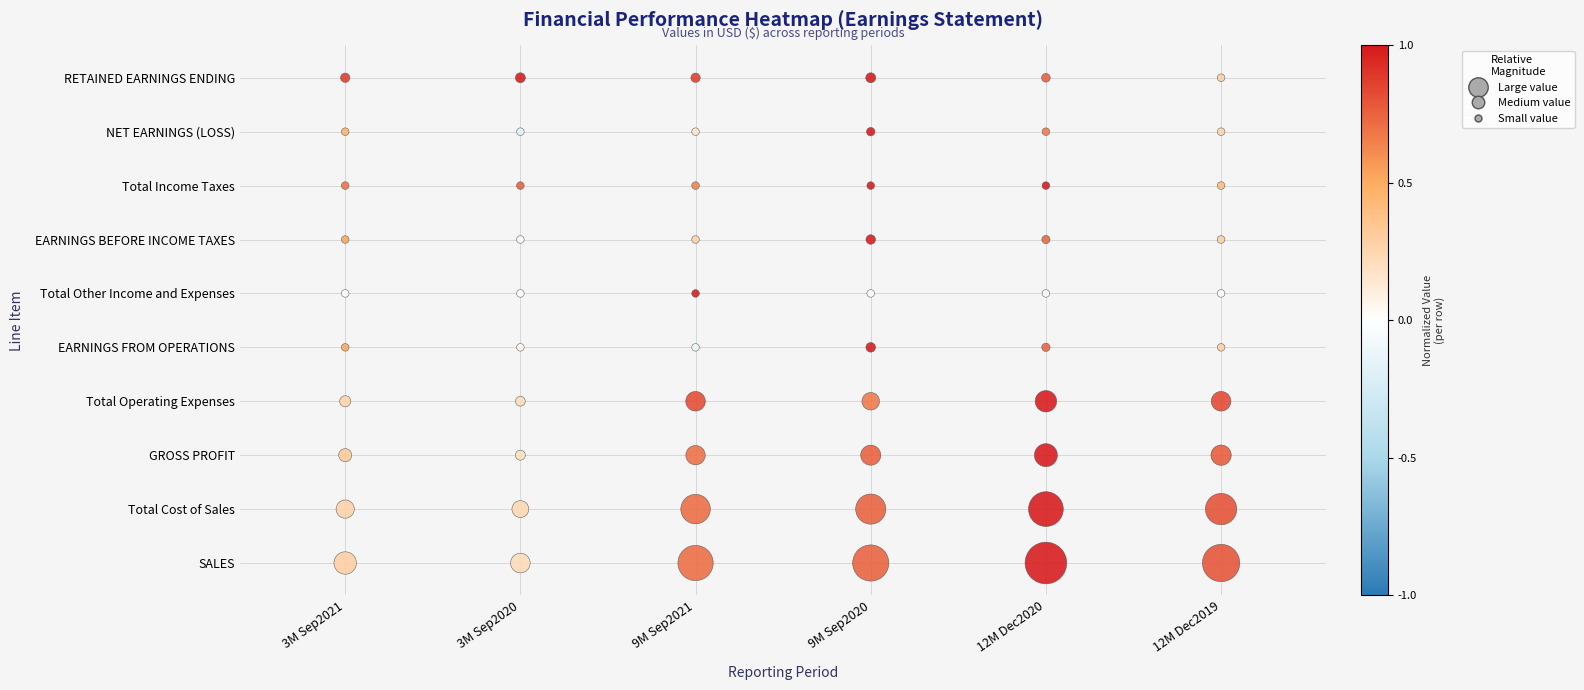

The value of 9M Sep2020 at 9M Sep2020 is -4. True or false?

False